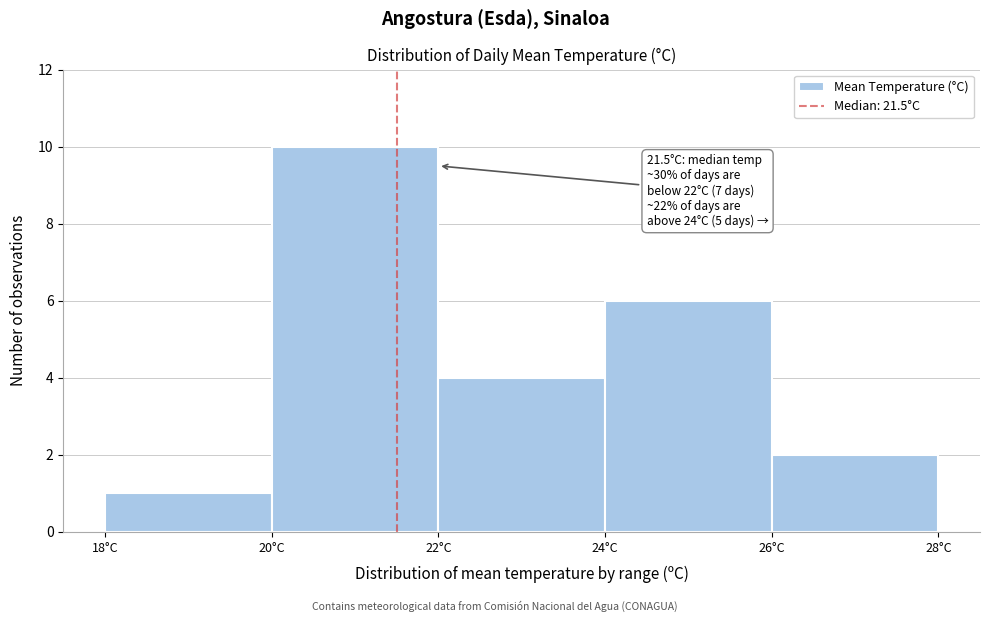

Which range on the x-axis has the tallest bar?

20 to 22